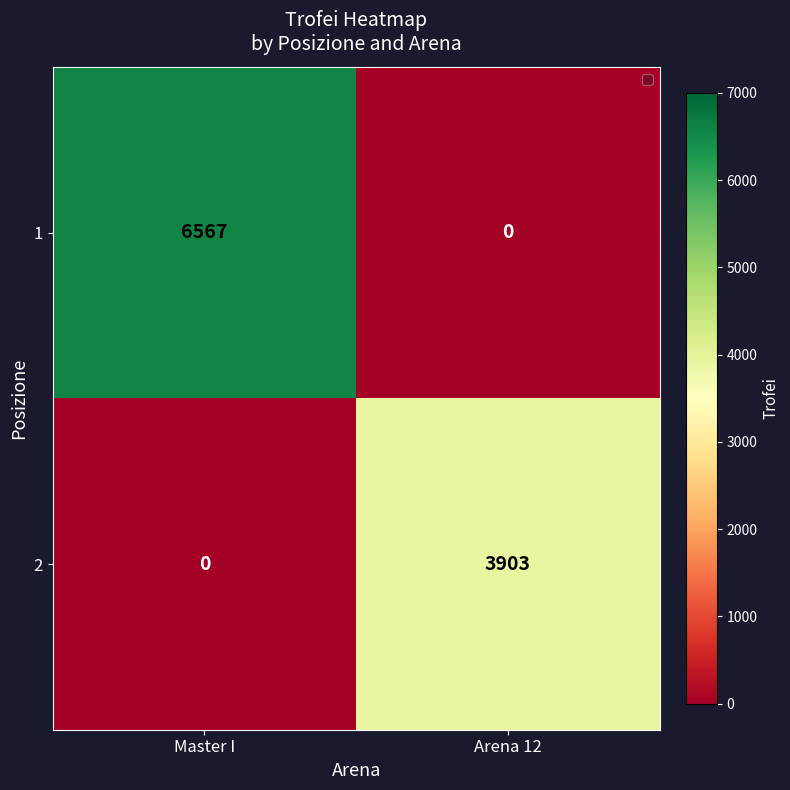

Which series has the widest spread of values?

1